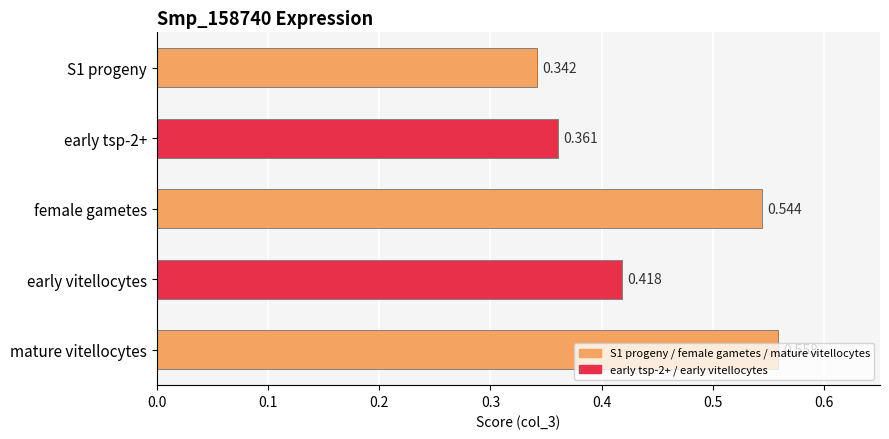

Rank the categories by value from highest to lowest.

mature vitellocytes, female gametes, early vitellocytes, early tsp-2+, S1 progeny